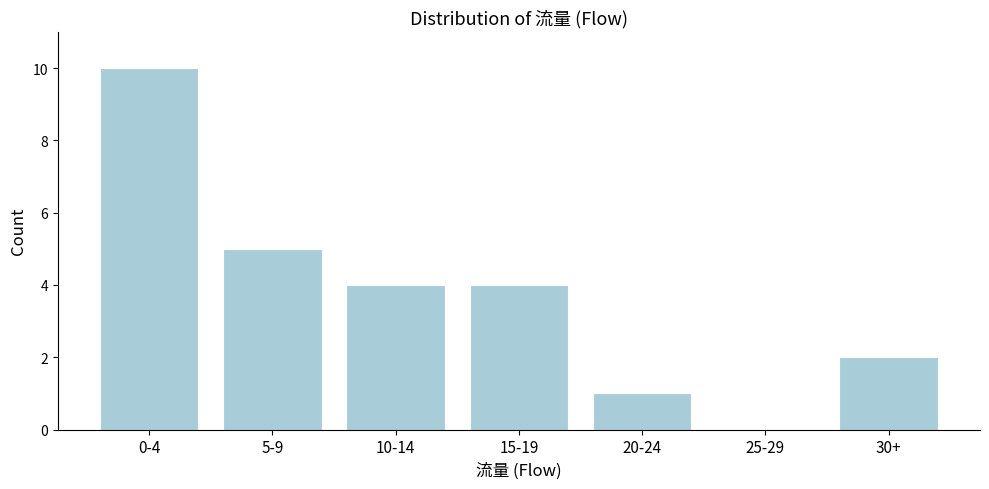

Reading right to left, extract all data points from this chart.

30+=2	25-29=0	20-24=1	15-19=4	10-14=4	5-9=5	0-4=10